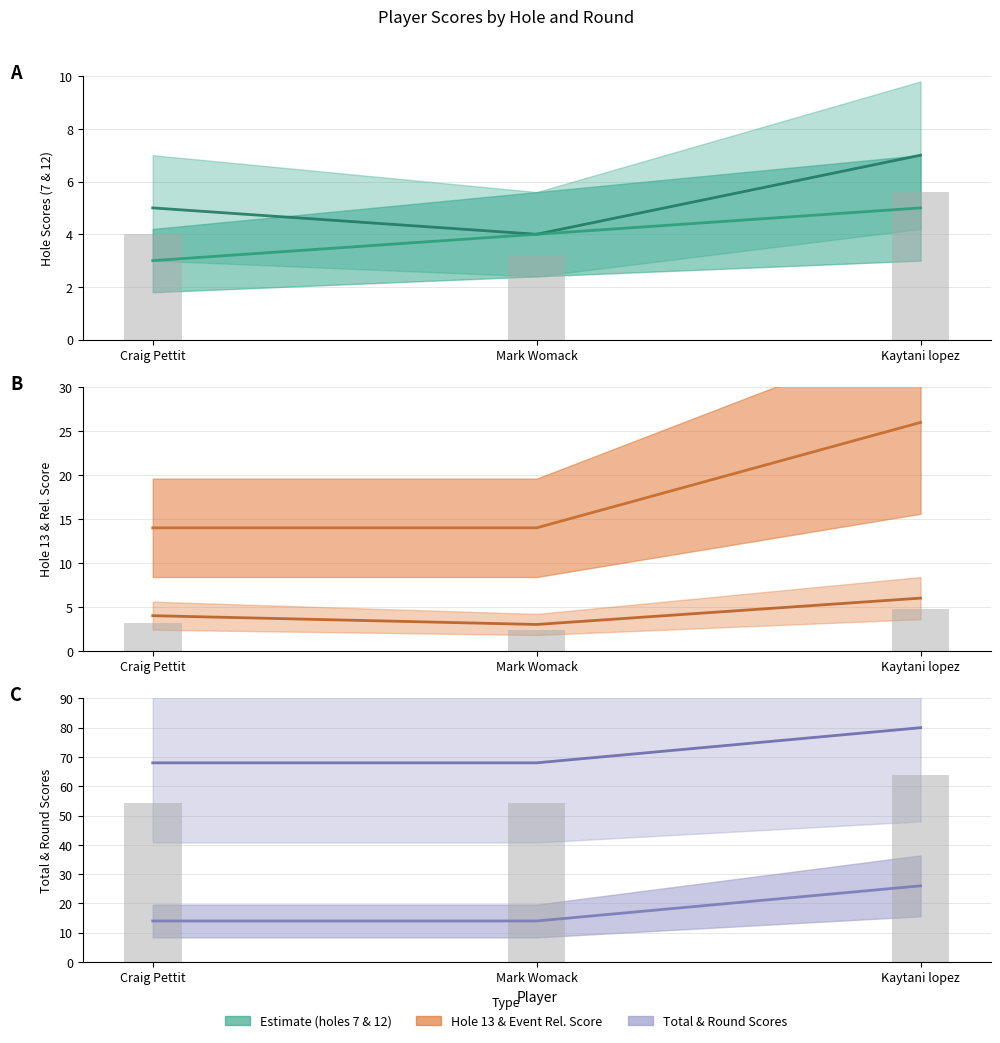

Is it true that hole_13 (line) equals 5 at Mark Womack?

False